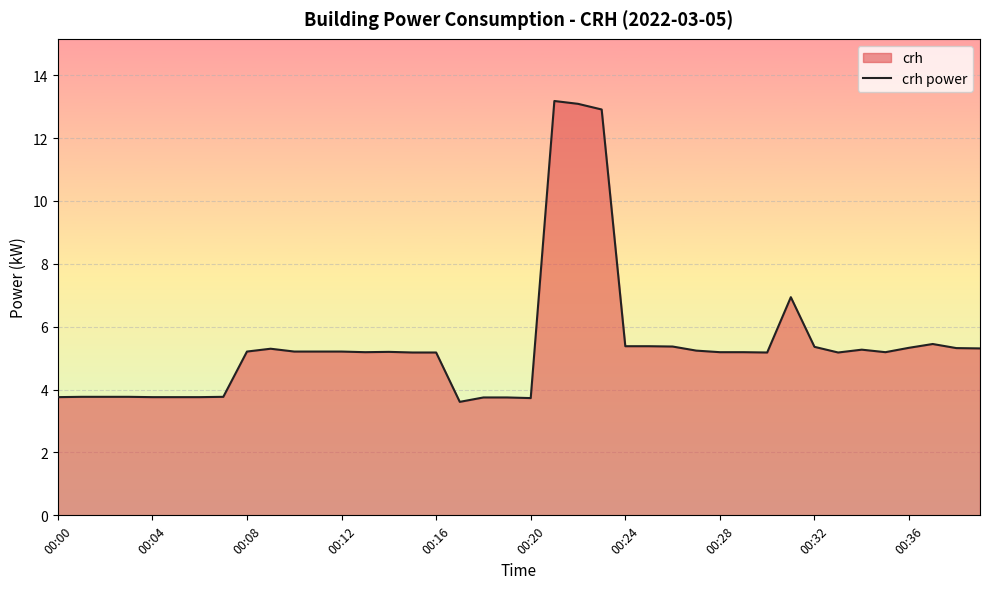

How many points are higher than both their immediate neighbors (excluding endpoints)?

6